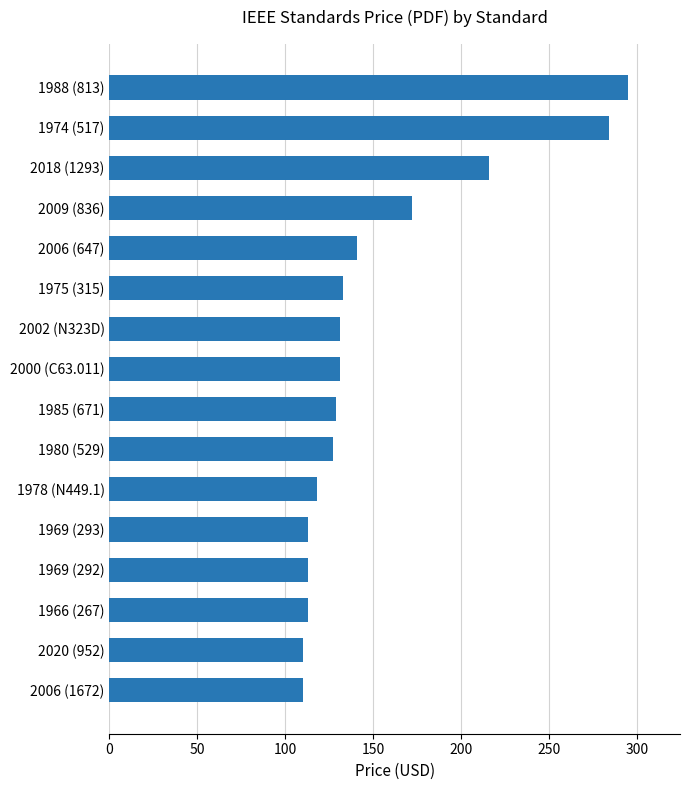

What position from the top is 2002 (N323D)?

7